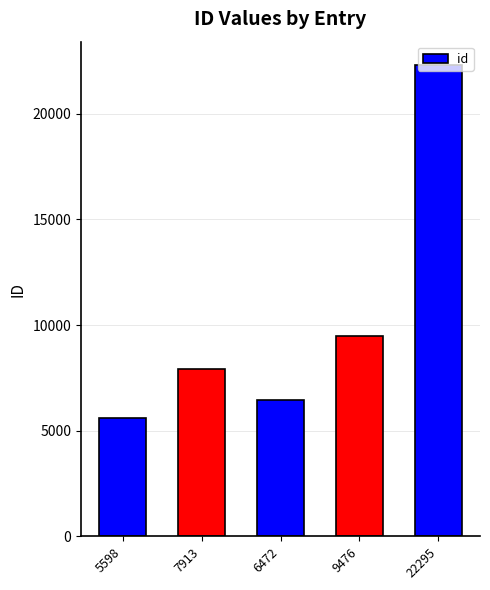

Reading left to right, extract all data points from this chart.

5598	7913	6472	9476	22295